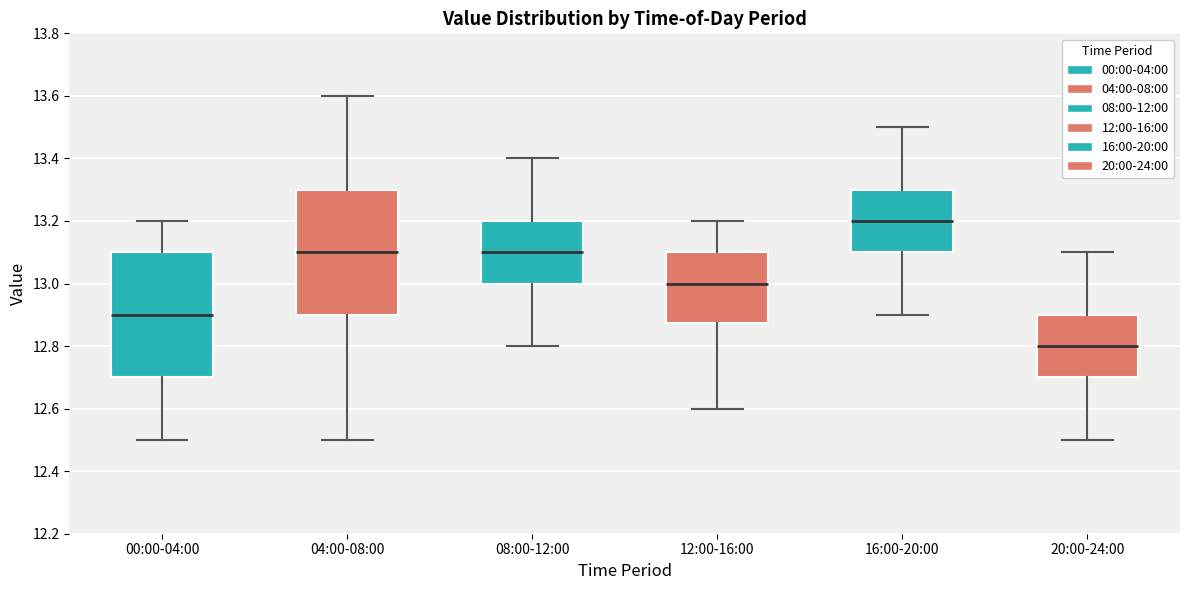

Where does the lower whisker of the box for 00:00-04:00 end on the y-axis? The values are not printed on the chart, so give them approximately, as read against the axis.

12.50